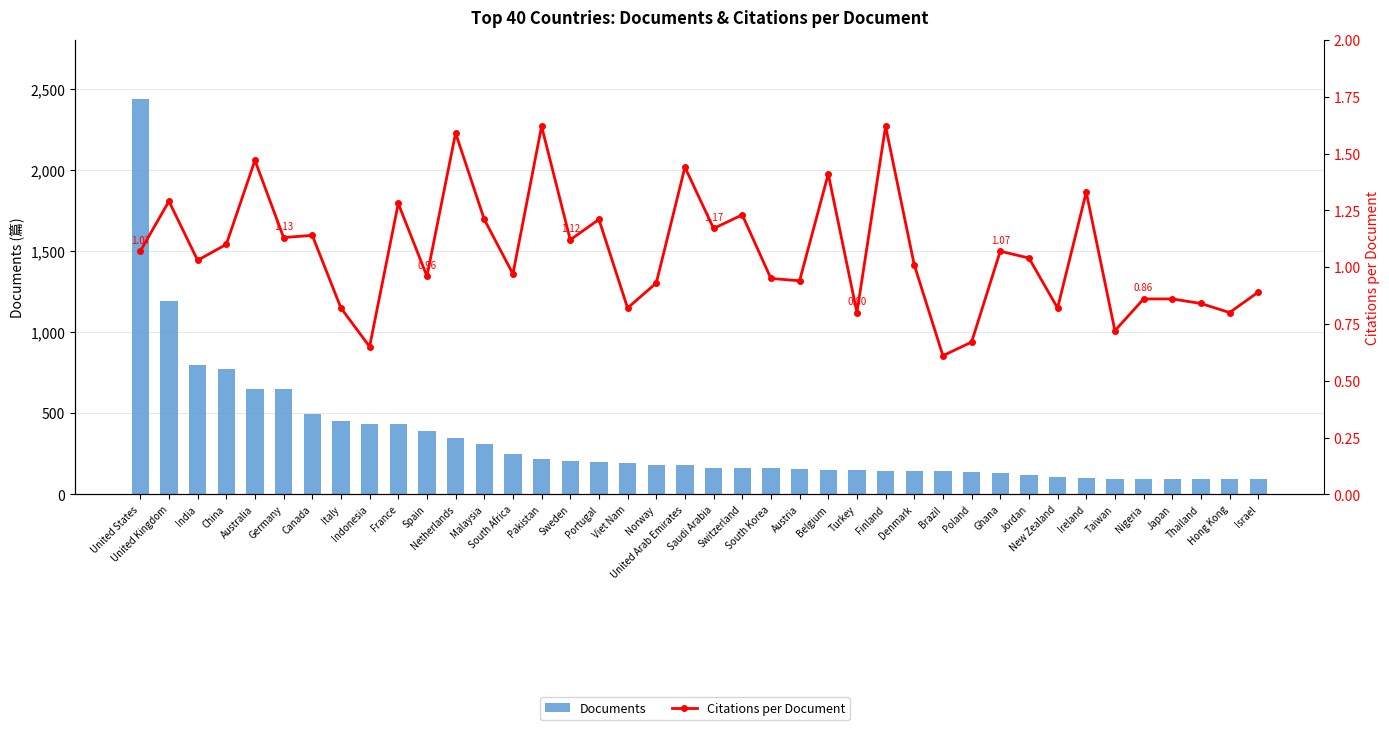

Which category has the lowest value across all series?

Brazil